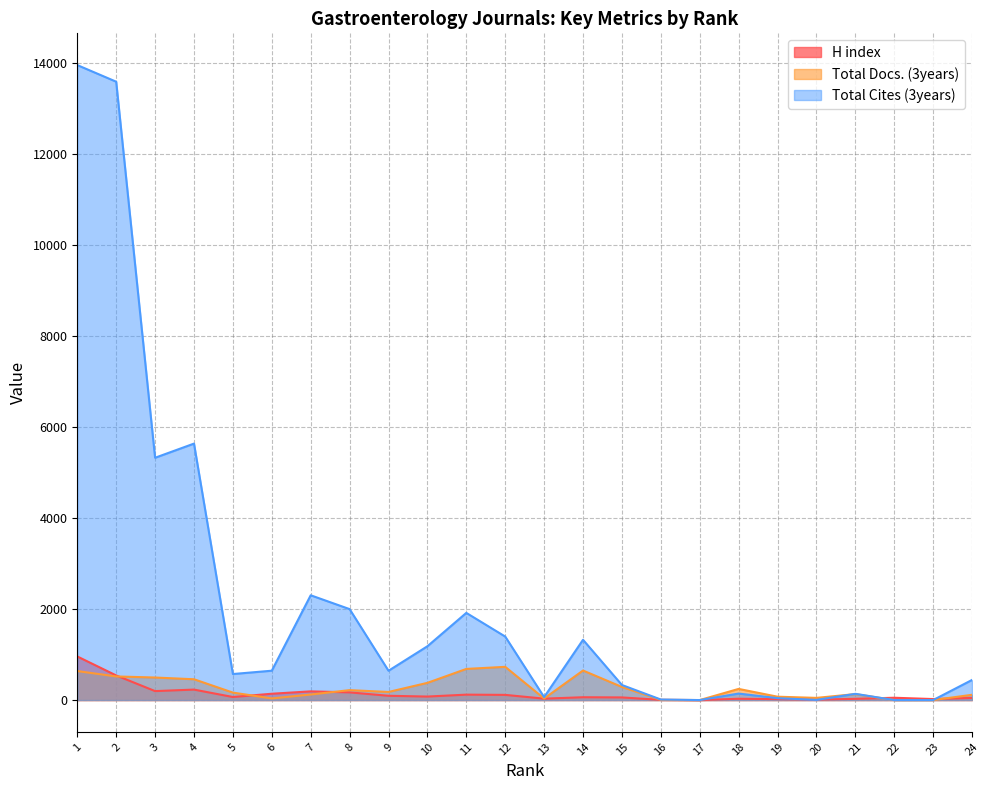

The Total Cites (3years) series shows 18156 at 2. True or false?

False